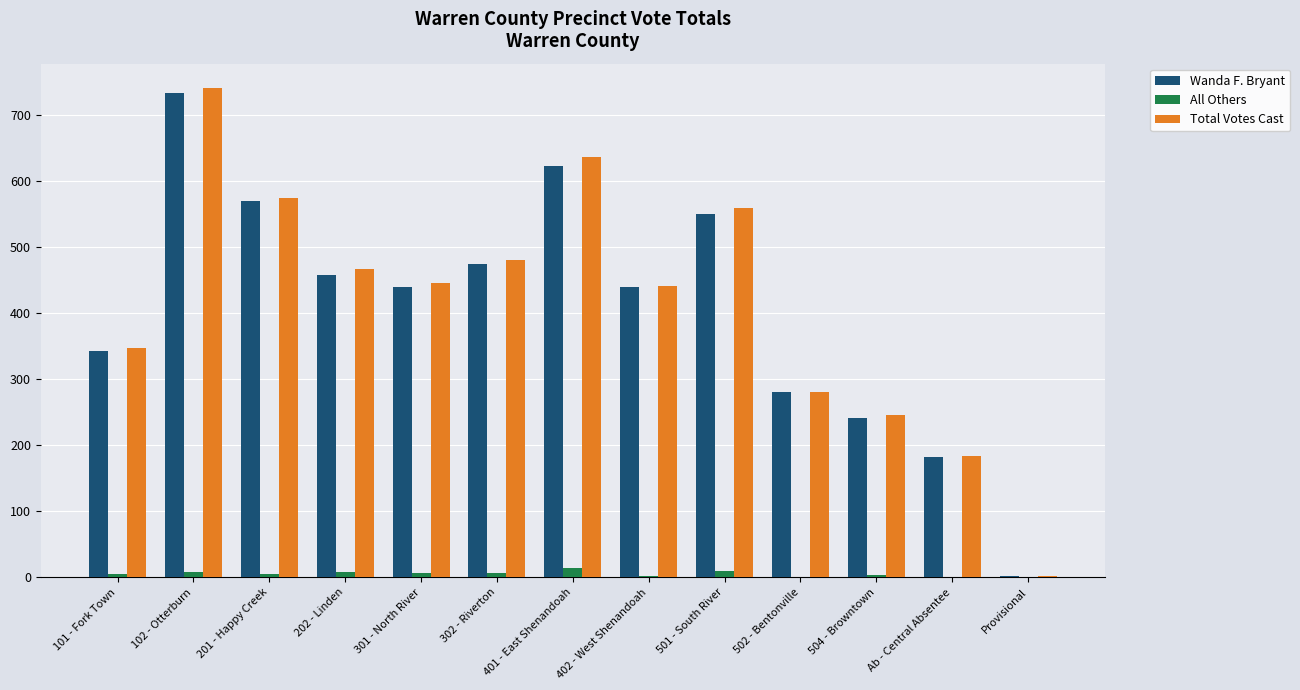

What is the total value across all series at 401 - East Shenandoah?

1272